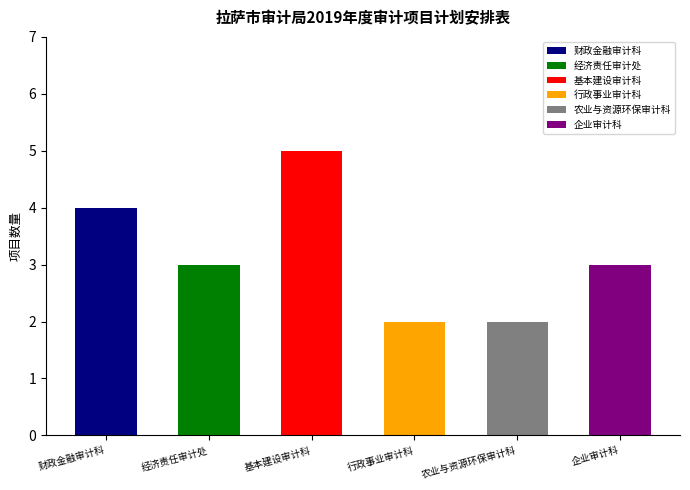

What position from the left is 农业与资源环保审计科?

5